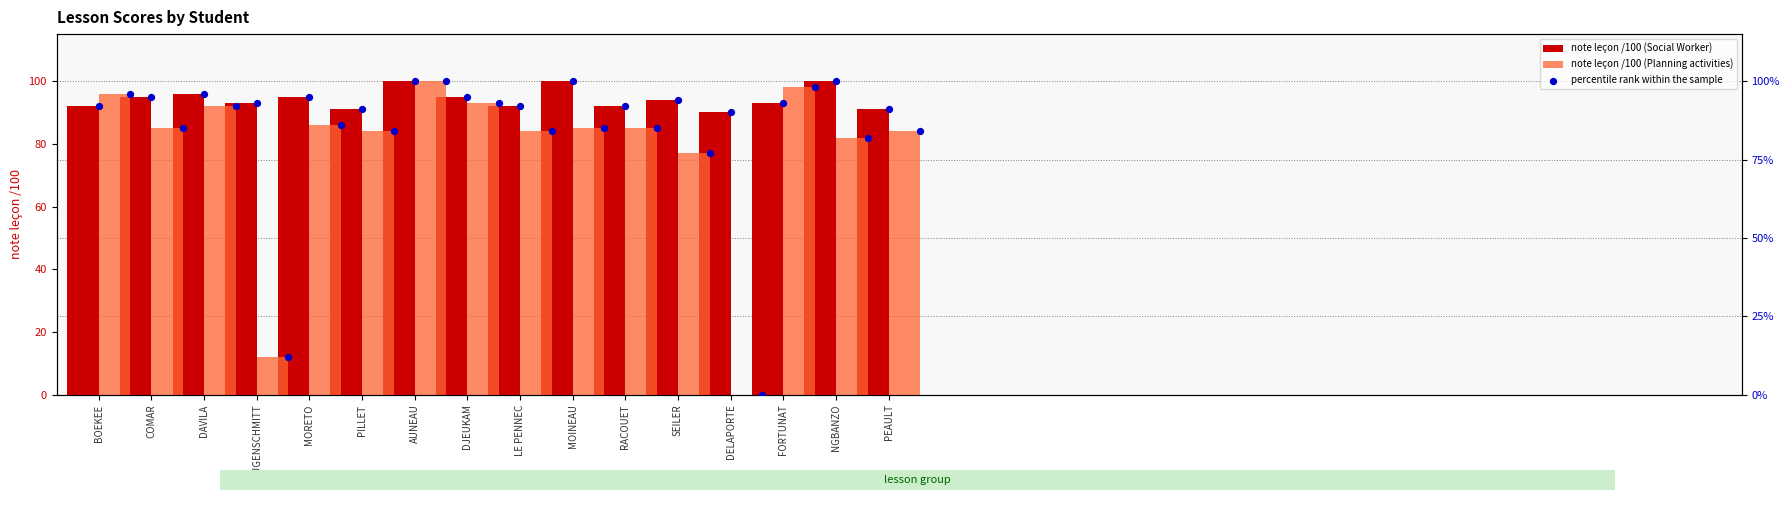

Which series has the largest total across all categories?

note lecon (Social Worker)